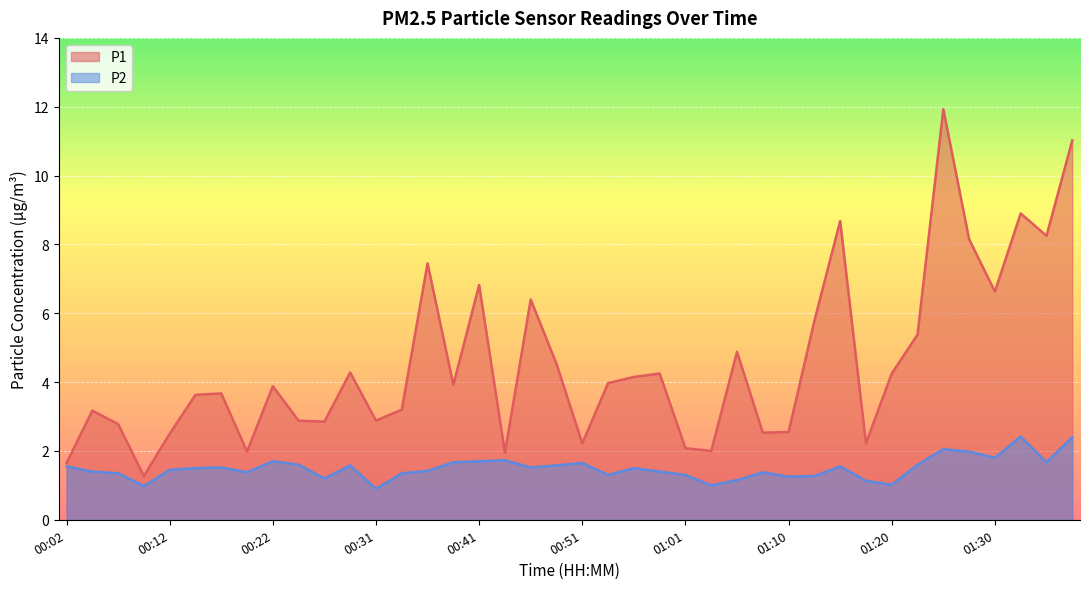

True or false: P1 and P2 cross at least once.

False